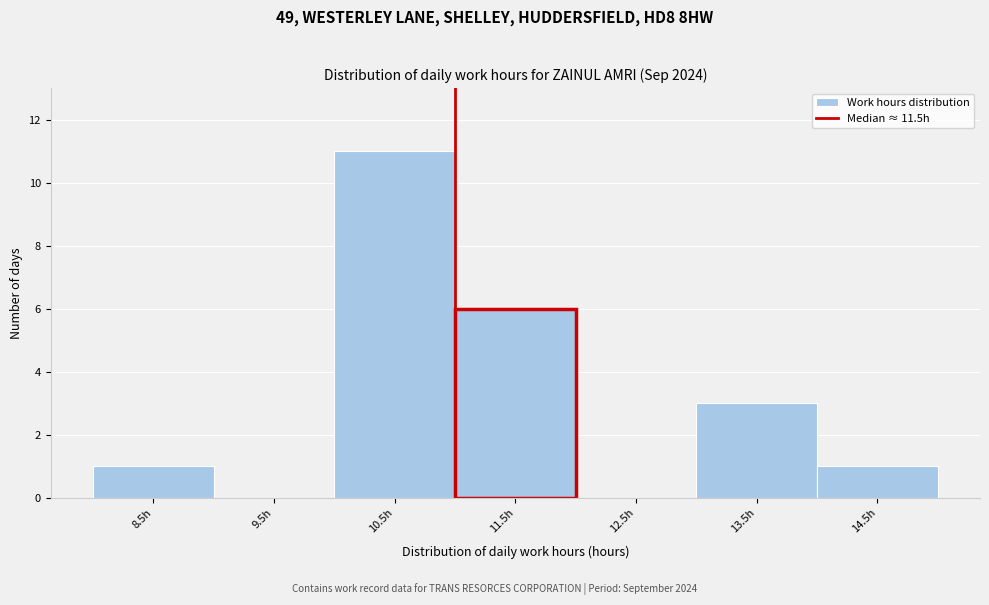

Reading left to right, list all the values displayed in this chart.

8.5h=1	9.5h=0	10.5h=11	11.5h=6	12.5h=0	13.5h=3	14.5h=1